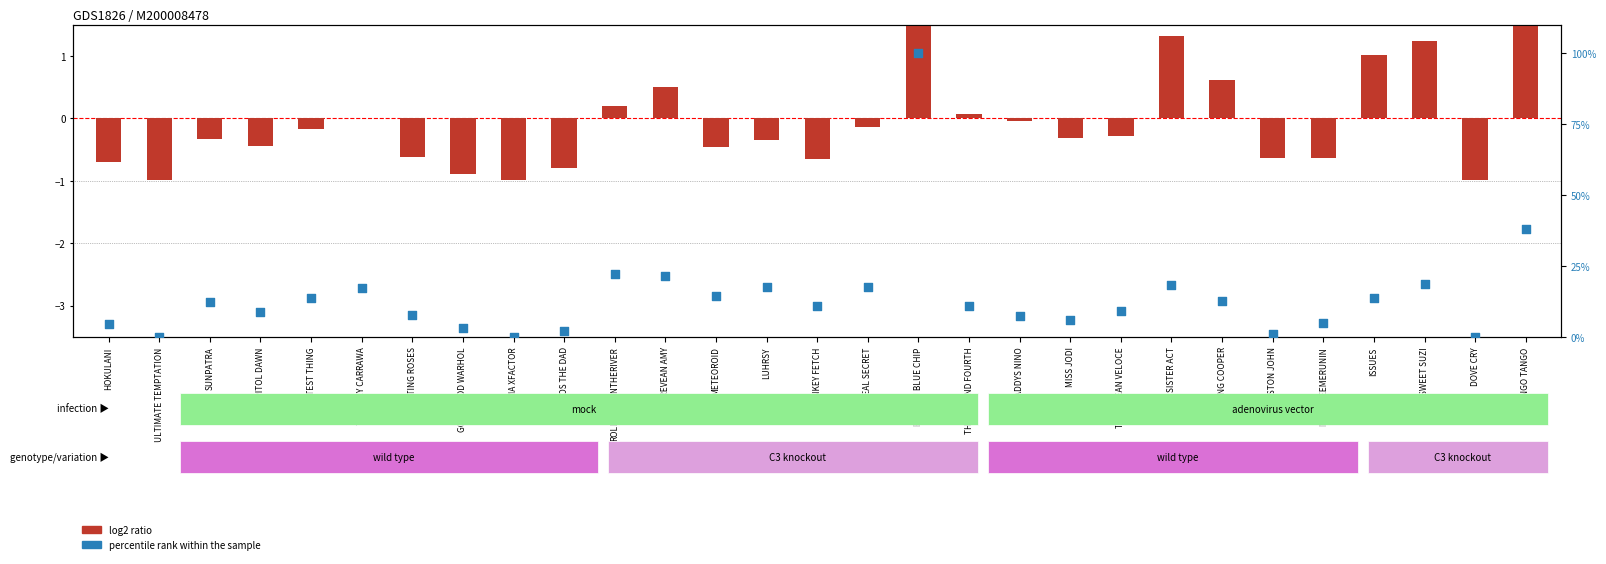

Which series contains the highest Y value?

percentile rank within the sample